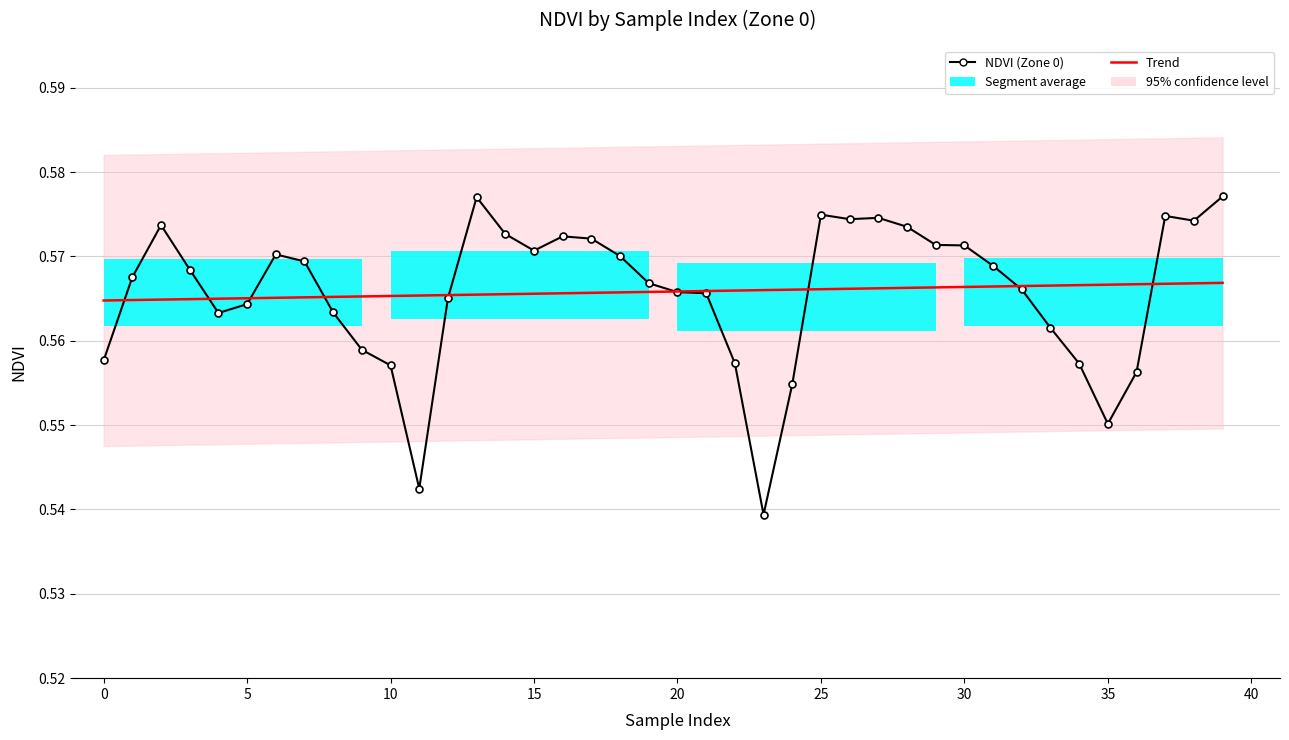

List the series in order of their overall mean, highest first.

NDVI (Zone 0), Trend